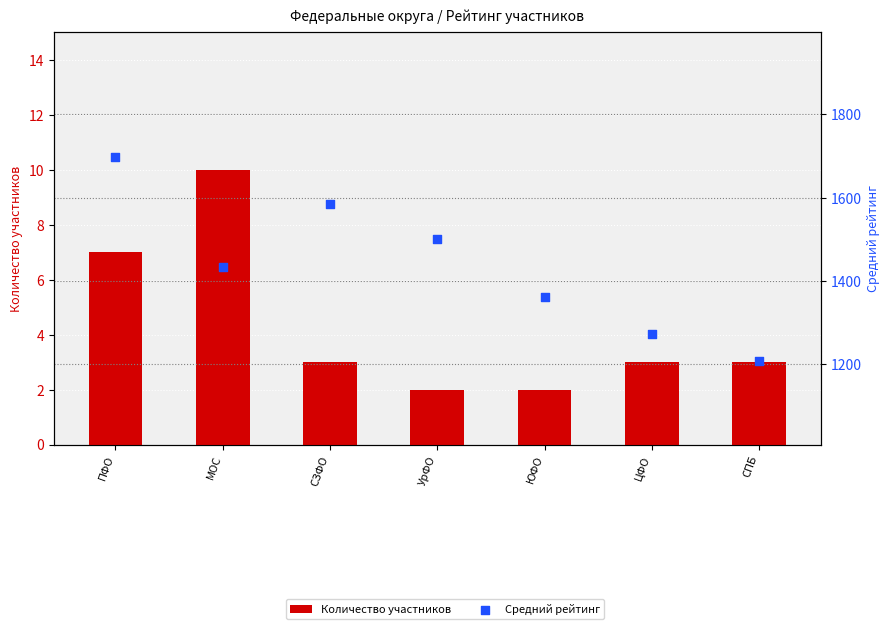

At which category is the sum across all series the highest?

ПФО